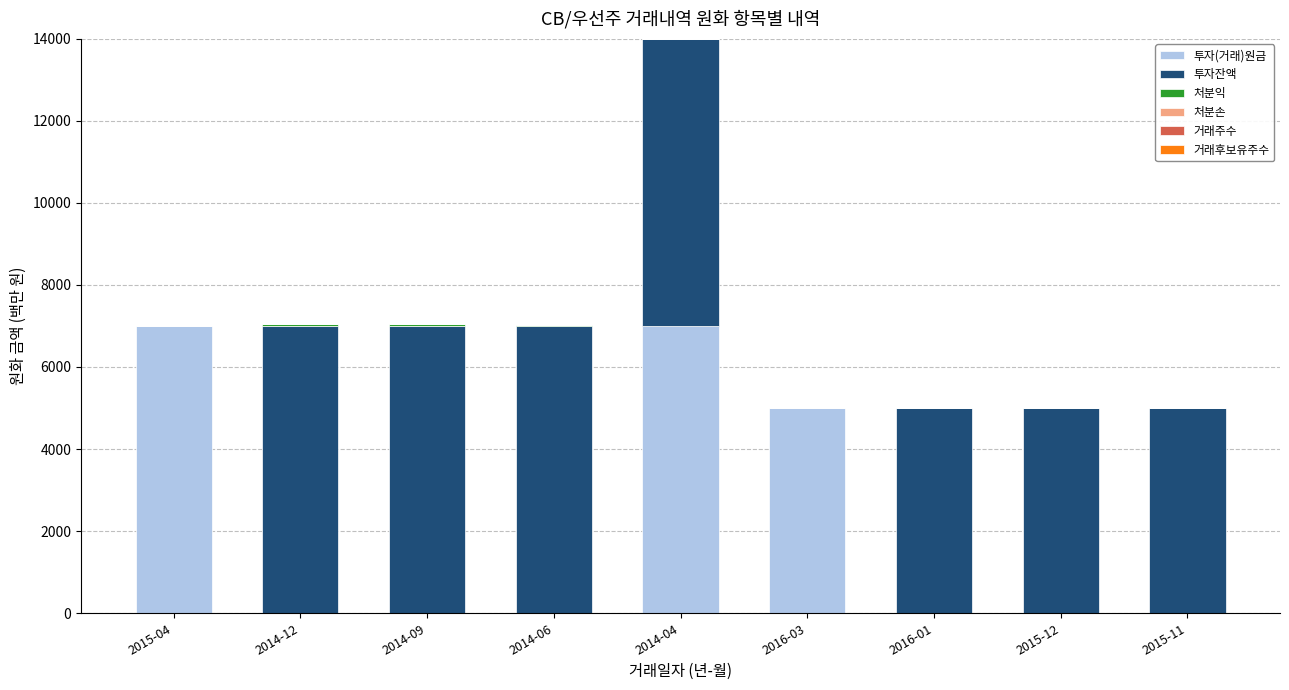

The value of 투자(거래)원금 at 2015-12 is 0.0. True or false?

True